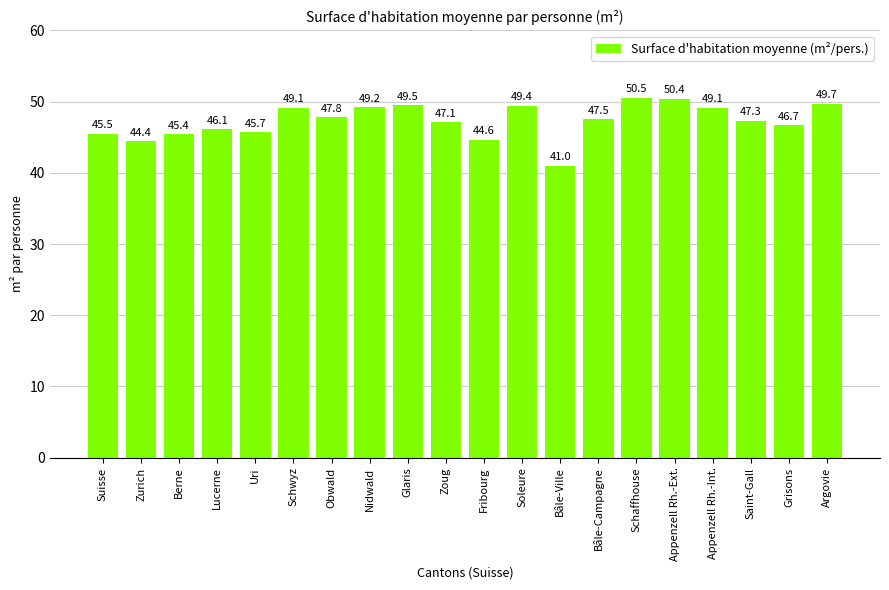

What is the label of the 6th bar from the right?

Schaffhouse